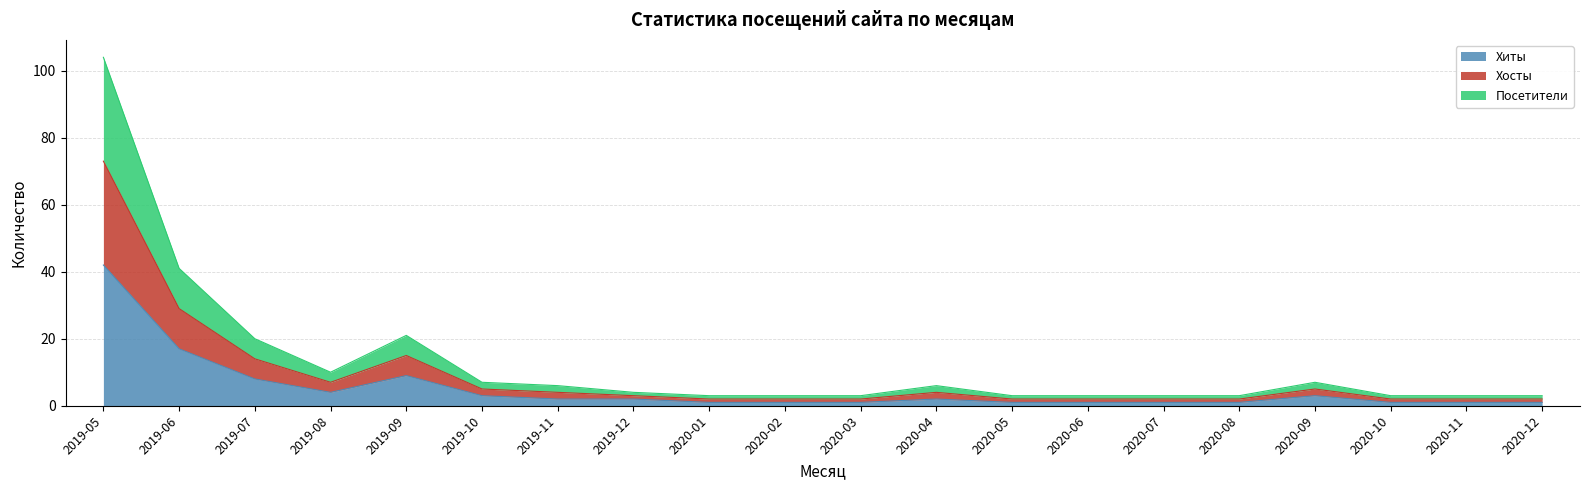

What position from the left is 2020-04?

12